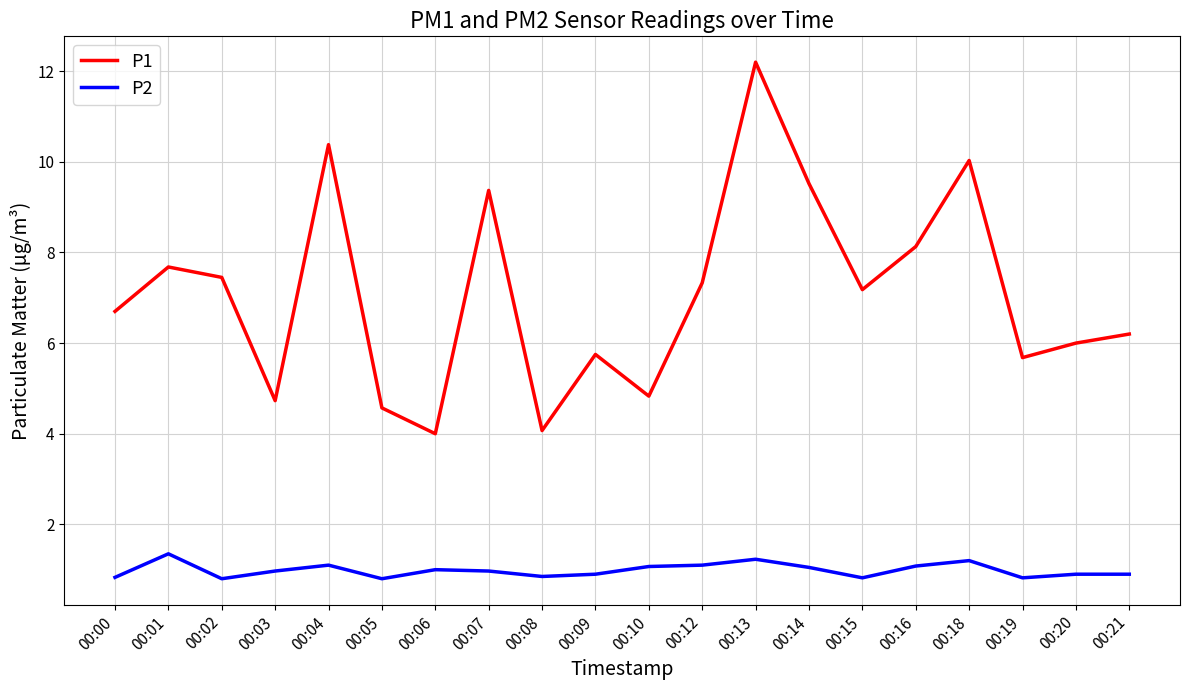

True or false: P2 and P1 intersect in this chart.

False